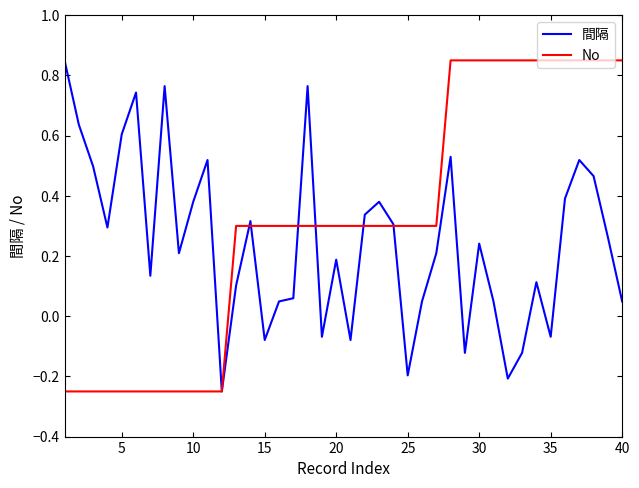

Rank the series by their average value, from highest to lowest.

No, 間隔